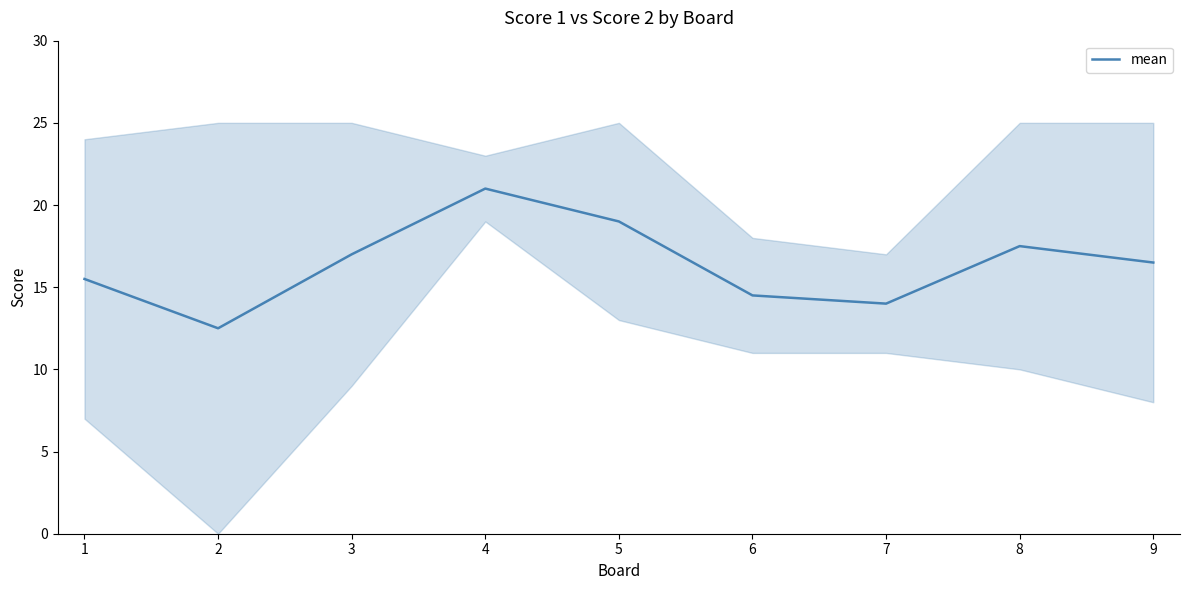

At which category does the chart reach its peak across all series?

4